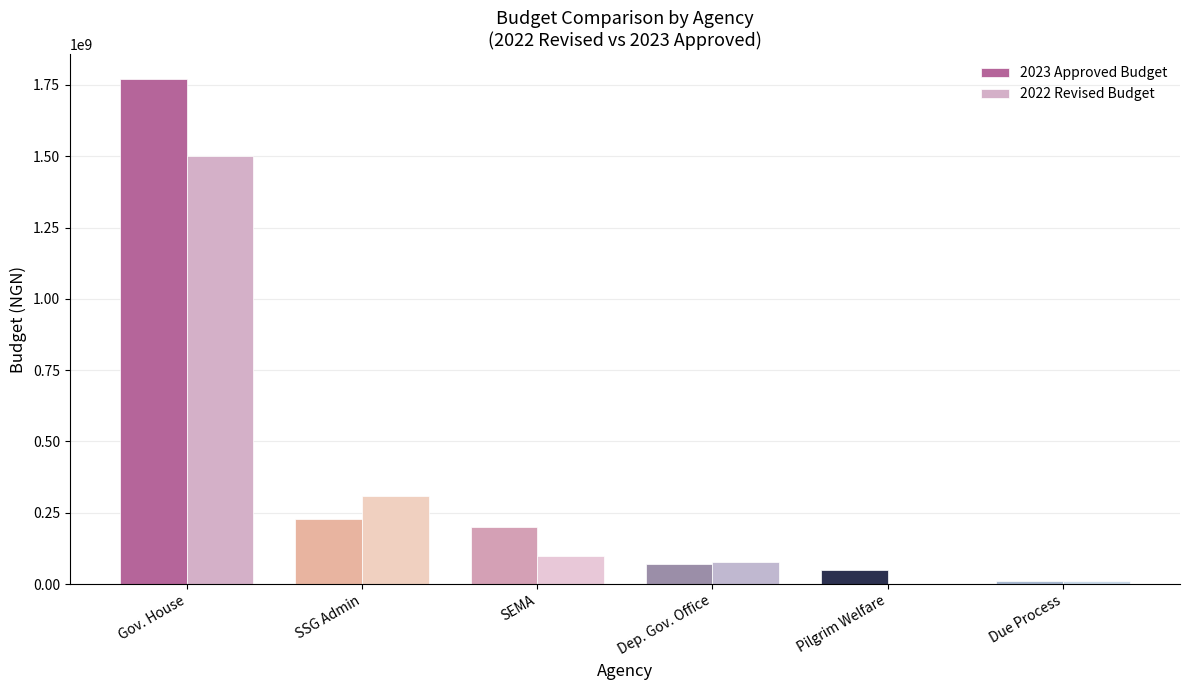

At which label does 2022 Revised Budget reach its peak?

Gov. House